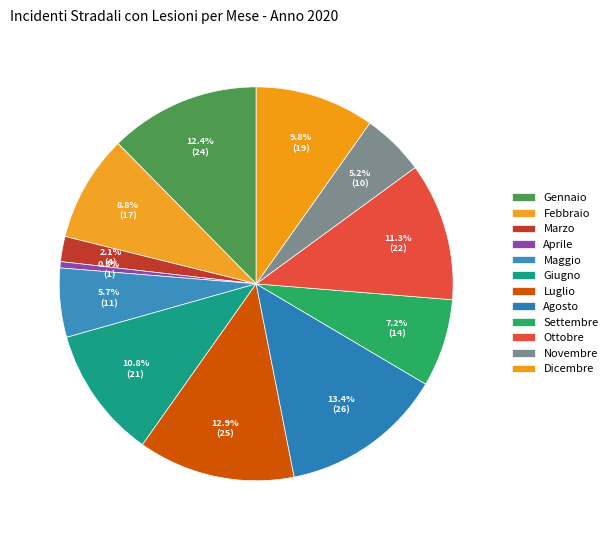

Combined, what portion of the pie is Novembre and Ottobre?

16.5%